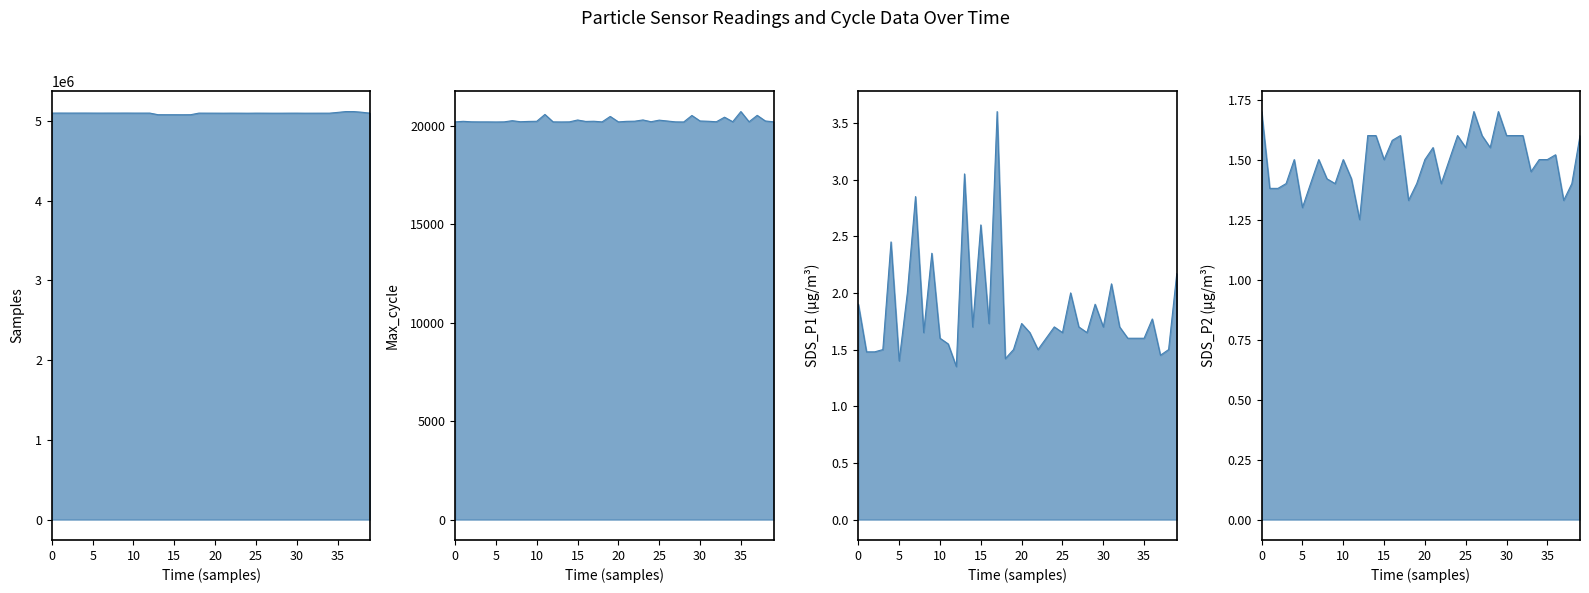

Reading left to right, extract all data points from this chart.

Samples: 5099734.0	5100348.0	5100070.0	5100206.0	5100345.0	5099949.0	5099774.0	5100010.0	5099894.0	5100259.0	5099872.0	5099803.0	5099893.0	5079663.0	5079332.0	5079319.0	5078967.0	5079593.0	5099507.0	5099249.0	5099070.0	5098703.0	5099232.0	5098914.0	5098426.0	5099279.0	5099012.0	5098554.0	5098613.0	5099095.0	5099203.0	5098606.0	5098770.0	5098896.0	5098943.0	5108486.0	5118883.0	5118688.0	5110249.0	5098574.0
Max Cycle: 20204.0	20232.0	20207.0	20203.0	20203.0	20199.0	20204.0	20264.0	20211.0	20227.0	20234.0	20582.0	20204.0	20200.0	20204.0	20299.0	20226.0	20236.0	20203.0	20480.0	20203.0	20231.0	20239.0	20302.0	20211.0	20292.0	20247.0	20204.0	20199.0	20529.0	20249.0	20235.0	20210.0	20442.0	20212.0	20727.0	20210.0	20535.0	20249.0	20208.0
SDS P1: 1.9	1.5	1.5	1.5	2.5	1.4	2.0	2.9	1.6	2.4	1.6	1.6	1.4	3.0	1.7	2.6	1.7	3.6	1.4	1.5	1.7	1.6	1.5	1.6	1.7	1.6	2.0	1.7	1.6	1.9	1.7	2.1	1.7	1.6	1.6	1.6	1.8	1.4	1.5	2.2
SDS P2: 1.7	1.4	1.4	1.4	1.5	1.3	1.4	1.5	1.4	1.4	1.5	1.4	1.2	1.6	1.6	1.5	1.6	1.6	1.3	1.4	1.5	1.6	1.4	1.5	1.6	1.6	1.7	1.6	1.6	1.7	1.6	1.6	1.6	1.4	1.5	1.5	1.5	1.3	1.4	1.6